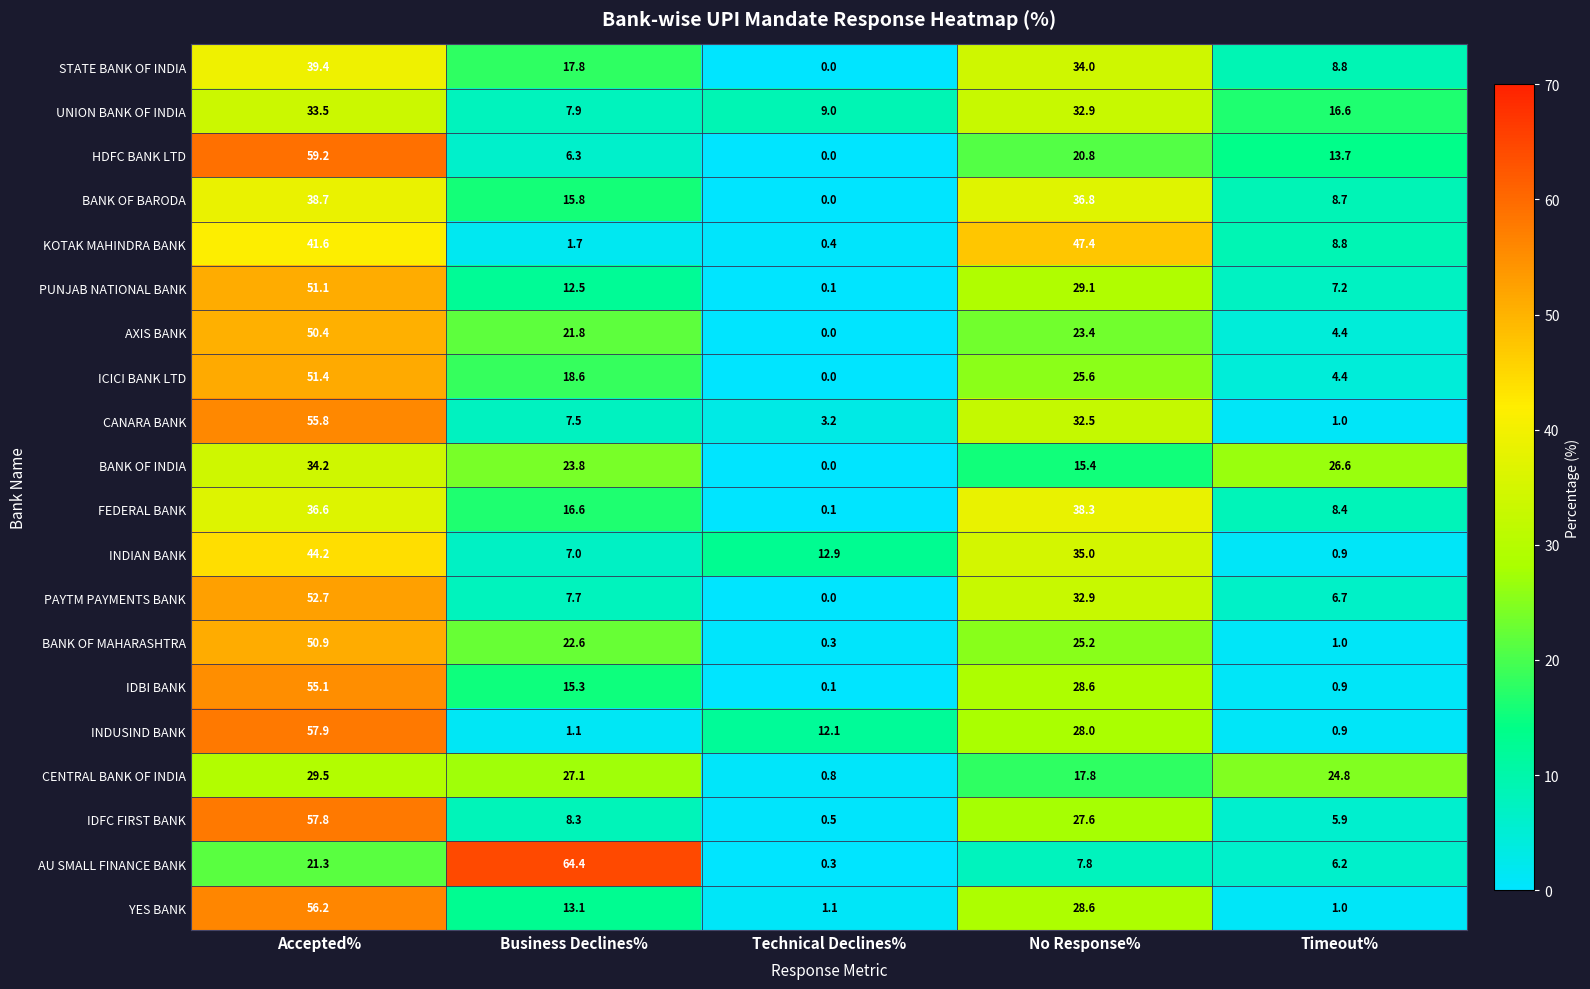

Is it true that CENTRAL BANK OF INDIA equals 24.8 at Timeout%?

True